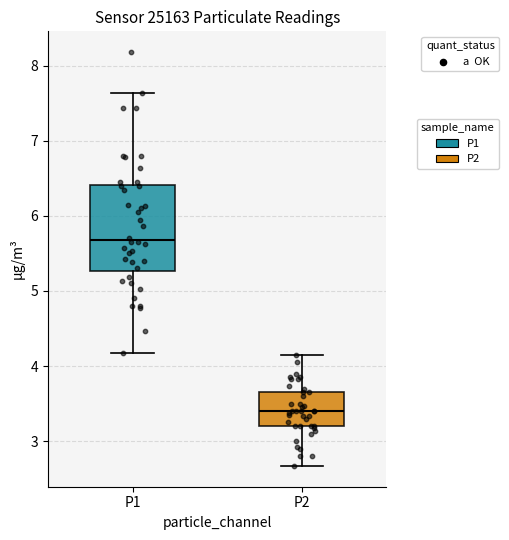

Reading left to right, read every box against the y-axis: the position of its median line, the range the box covers, and the ends of its whiskers. The values are not printed on the chart, so give them approximately, as read against the axis.

P1: median 5.7, box 5.3 to 6.4, whiskers 4.2 to 7.6
P2: median 3.4, box 3.2 to 3.7, whiskers 2.7 to 4.2